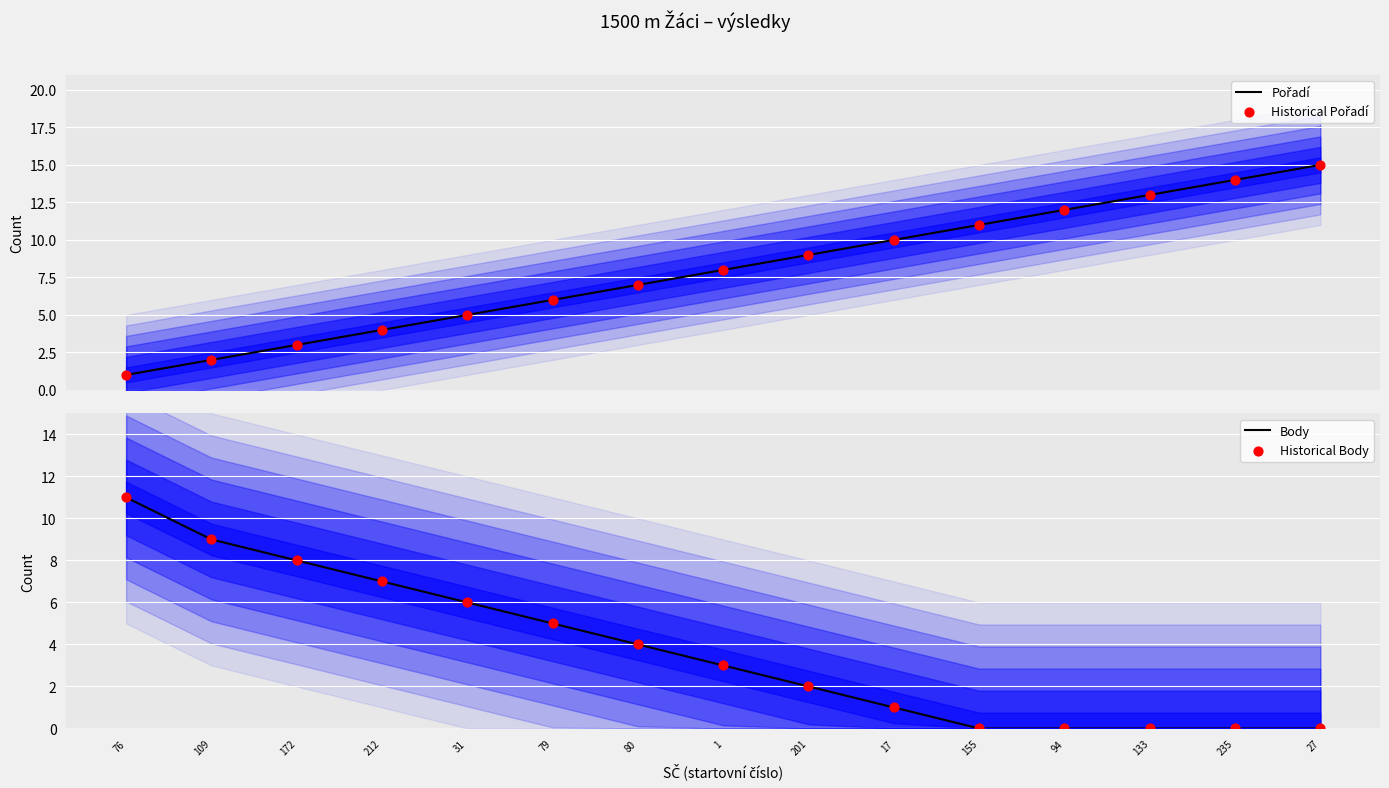

Which series has the widest spread of Y values?

Pořadí